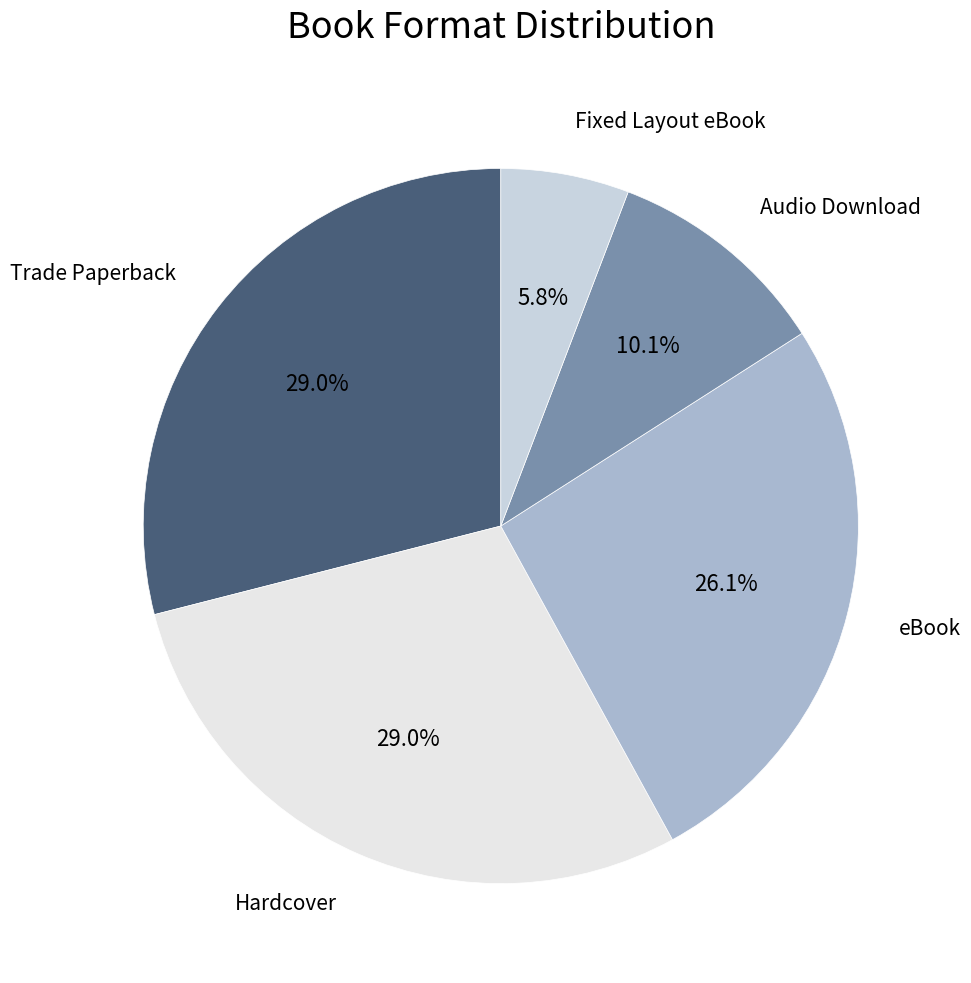

What is the largest slice in the pie chart?

Trade Paperback